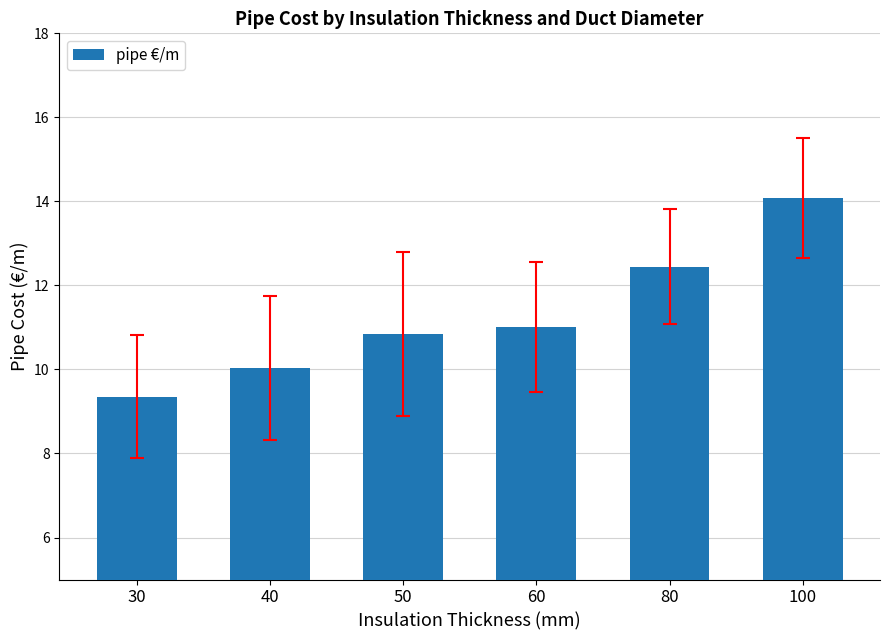

The chart shows a value of 14.5 at 30. True or false?

False